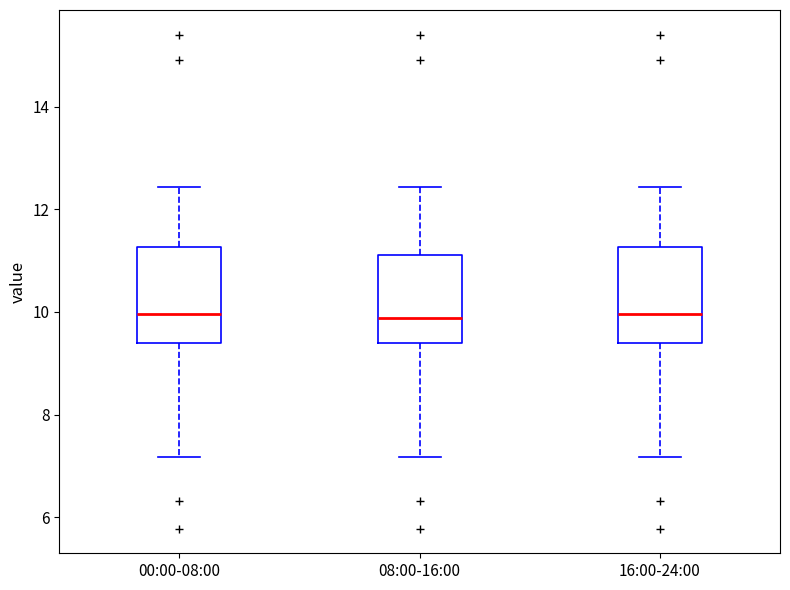

Where is the upper edge of the box for 08:00-16:00 on the y-axis? The values are not printed on the chart, so give them approximately, as read against the axis.

11.2